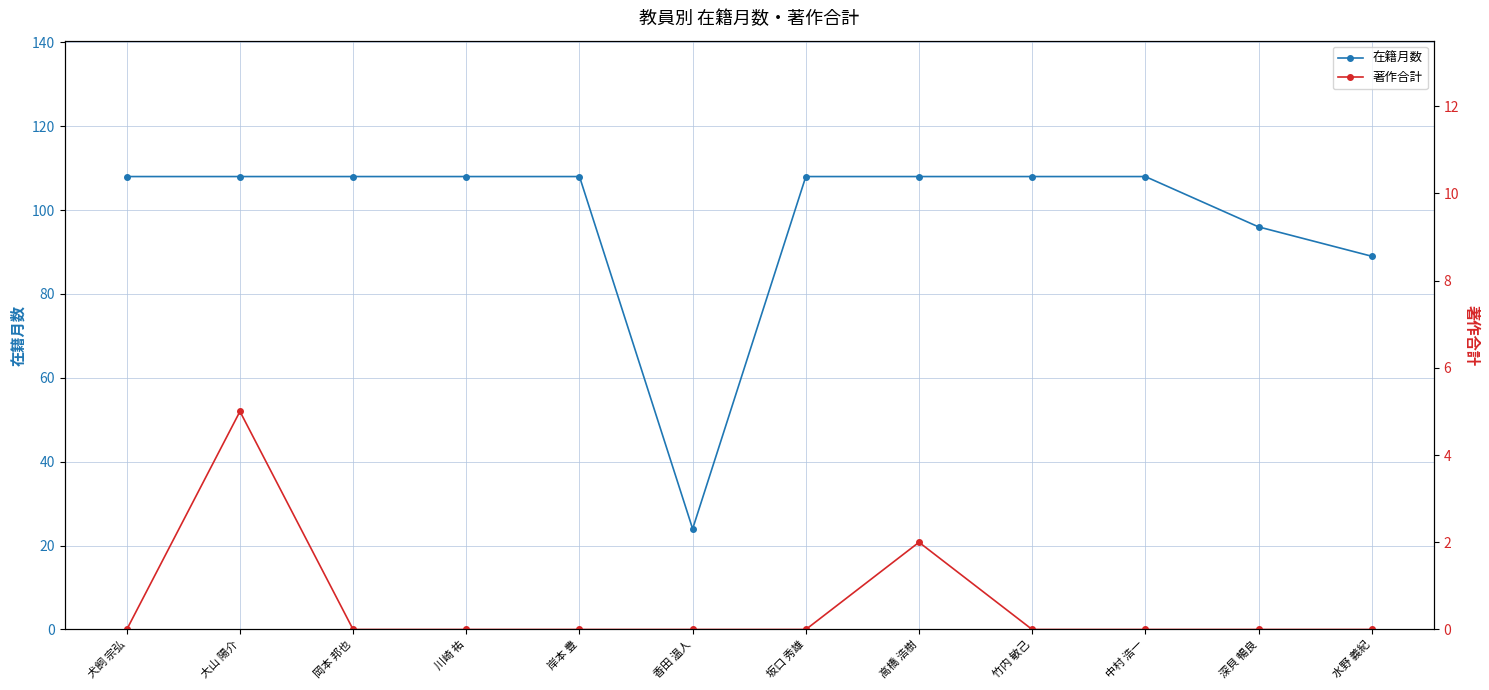

Which series has the largest total across all categories?

在籍月数